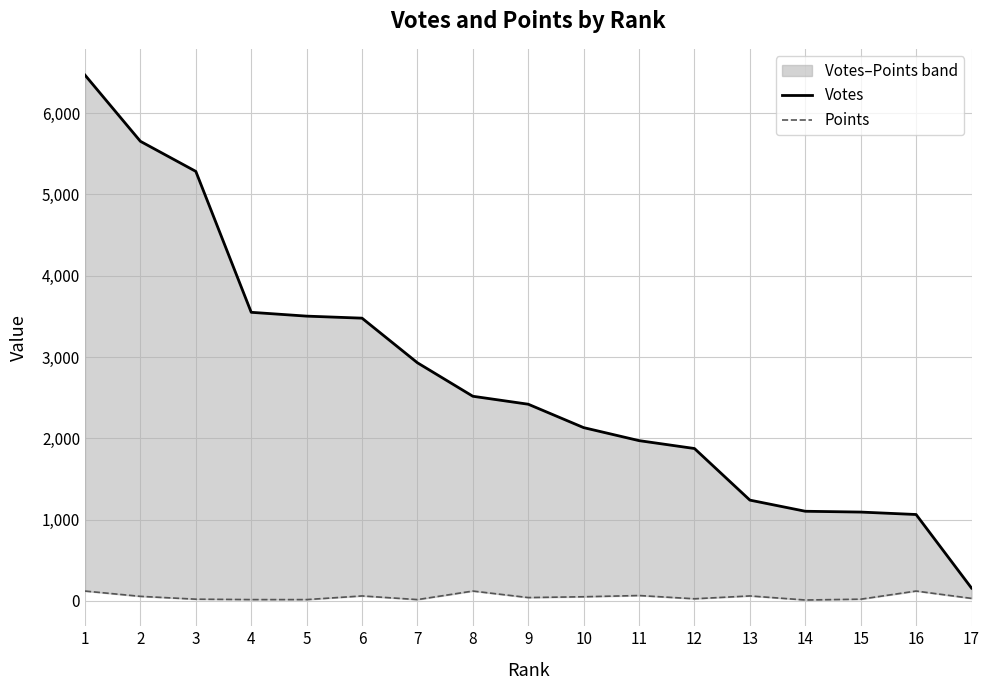

List the series in order of their overall mean, lowest first.

Points, Votes